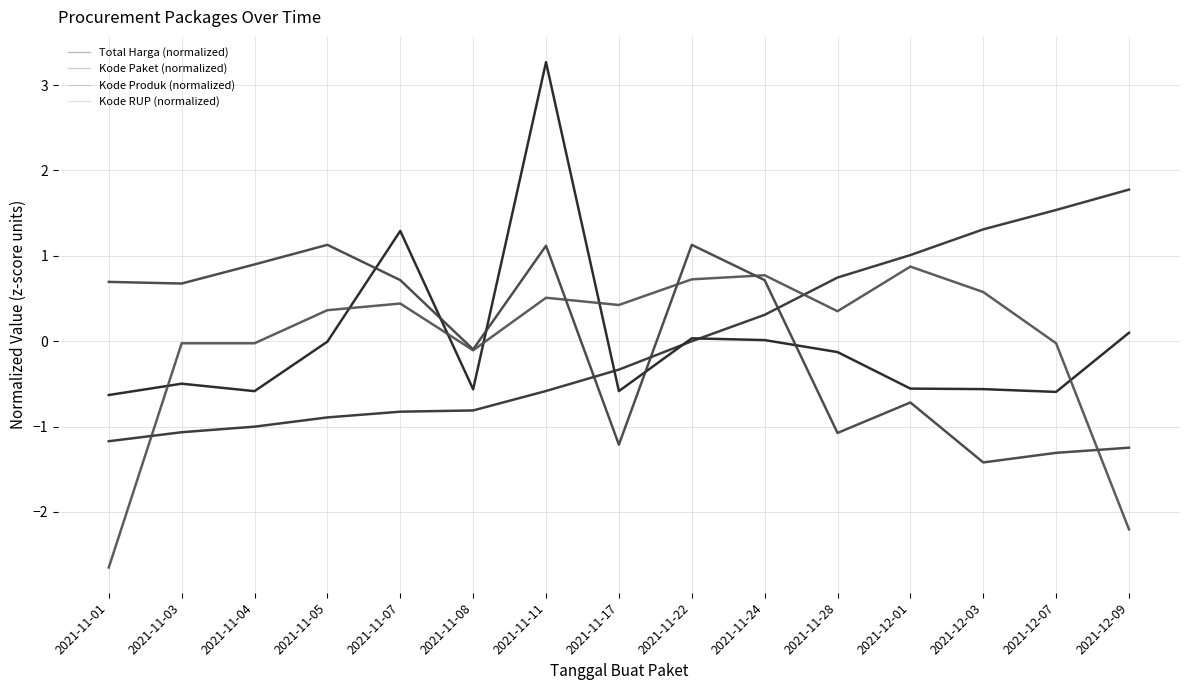

Where does the Kode Paket (normalized) series first go above 0?

2021-11-24